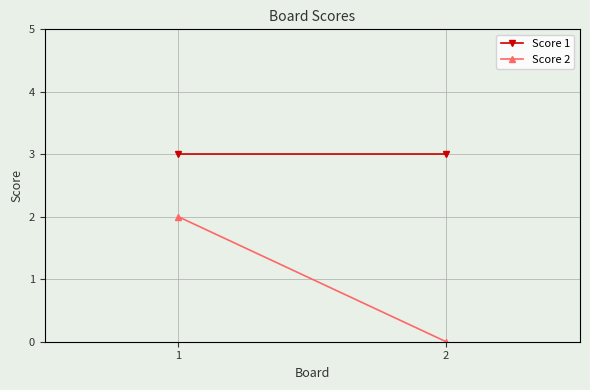

What is the greatest value displayed?

3